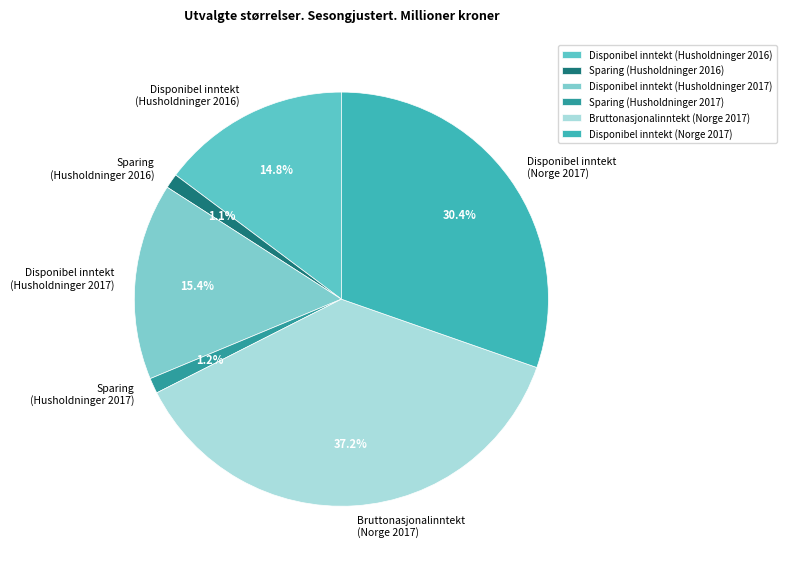

Does any single category account for the majority?

No